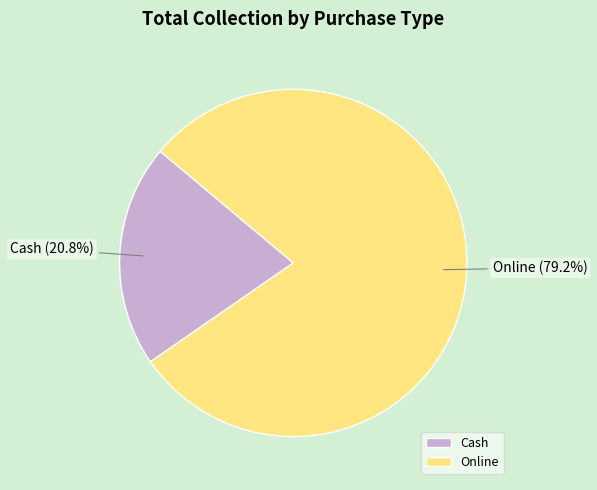

Does Cash represent more than half of the total?

No